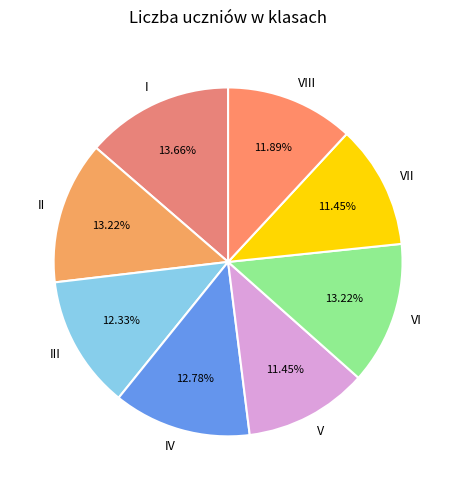

What is the ratio of the value at III to the value at II?

0.9